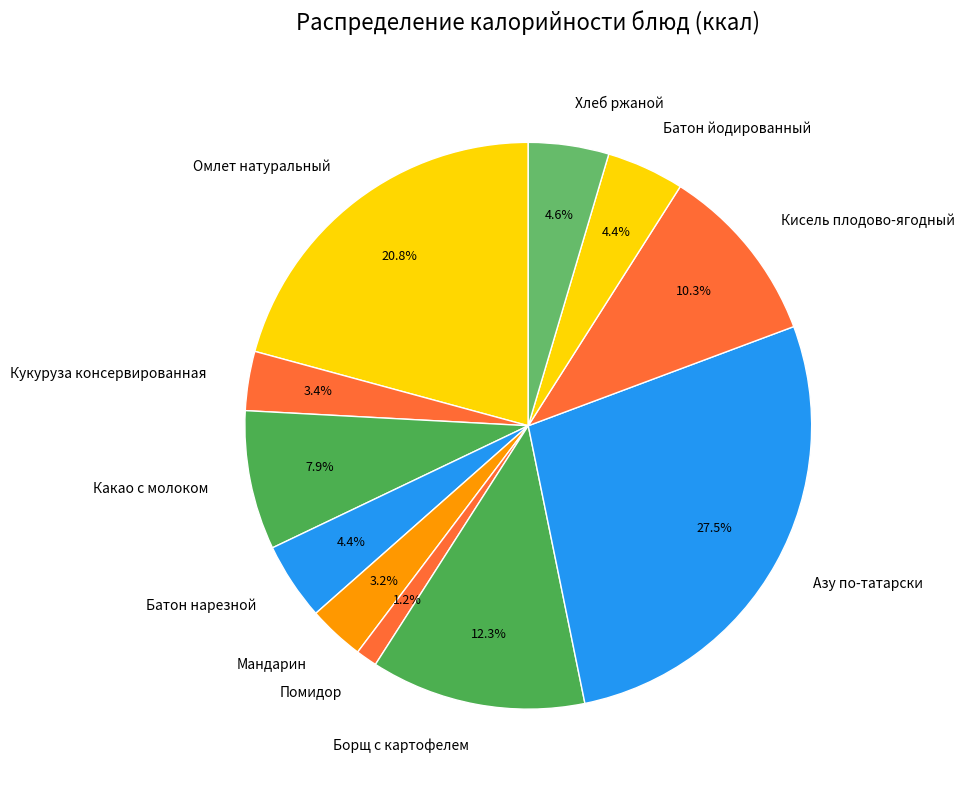

Between Какао с молоком and Кисель плодово-ягодный, which is larger?

Кисель плодово-ягодный